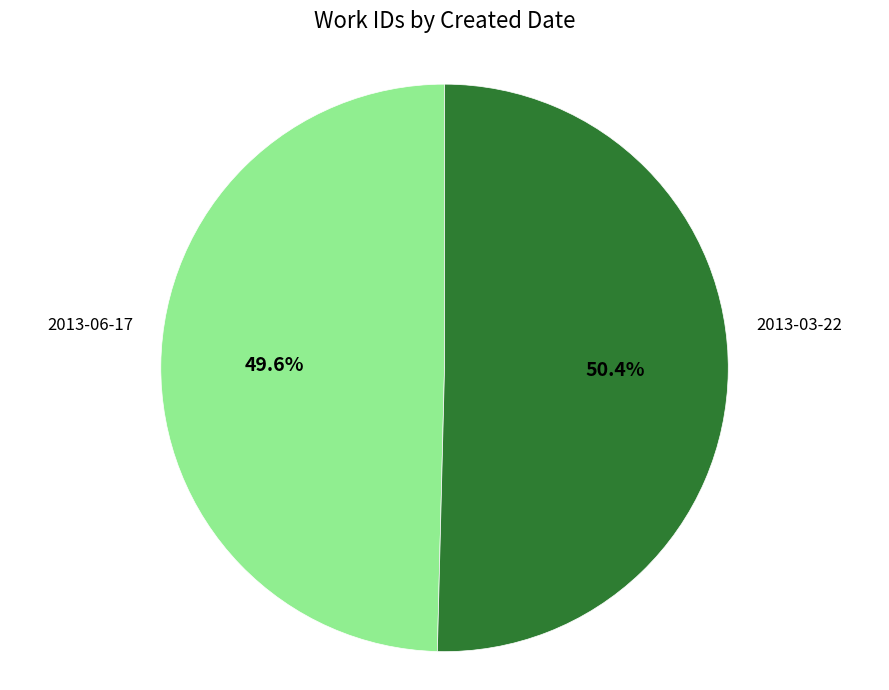

Is the sum of 2013-06-17 and 2013-03-22 greater than half?

Yes